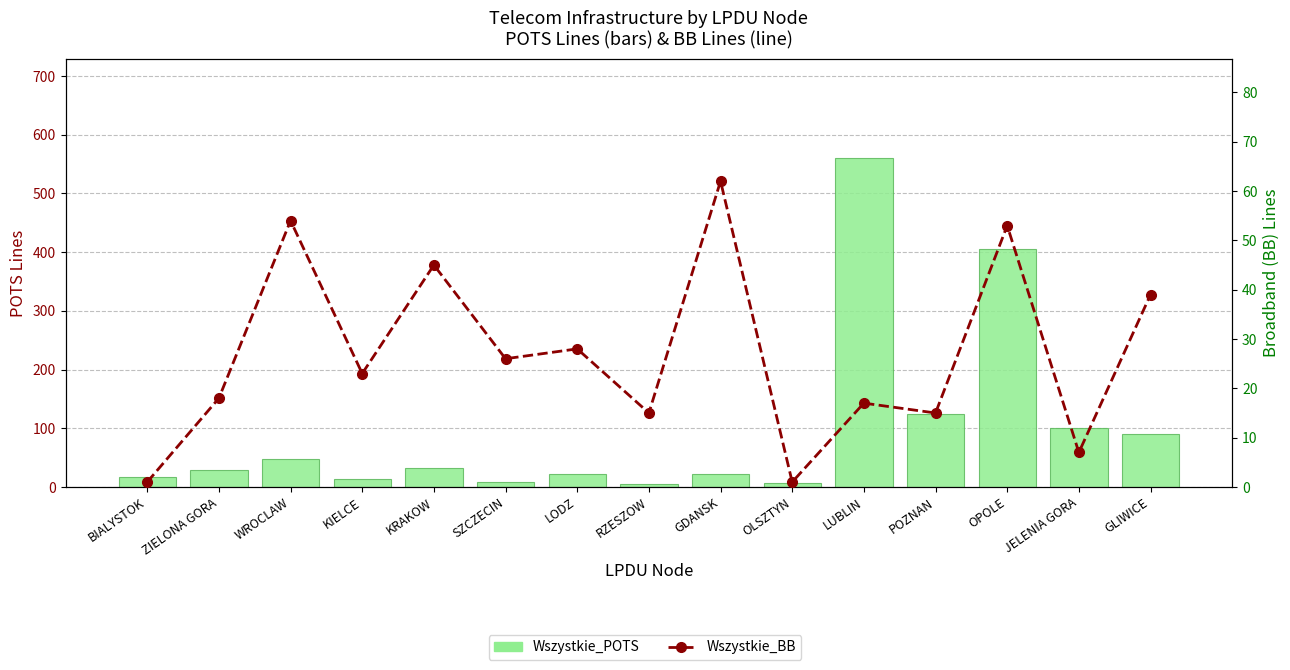

What is the maximum value shown in the chart?

561